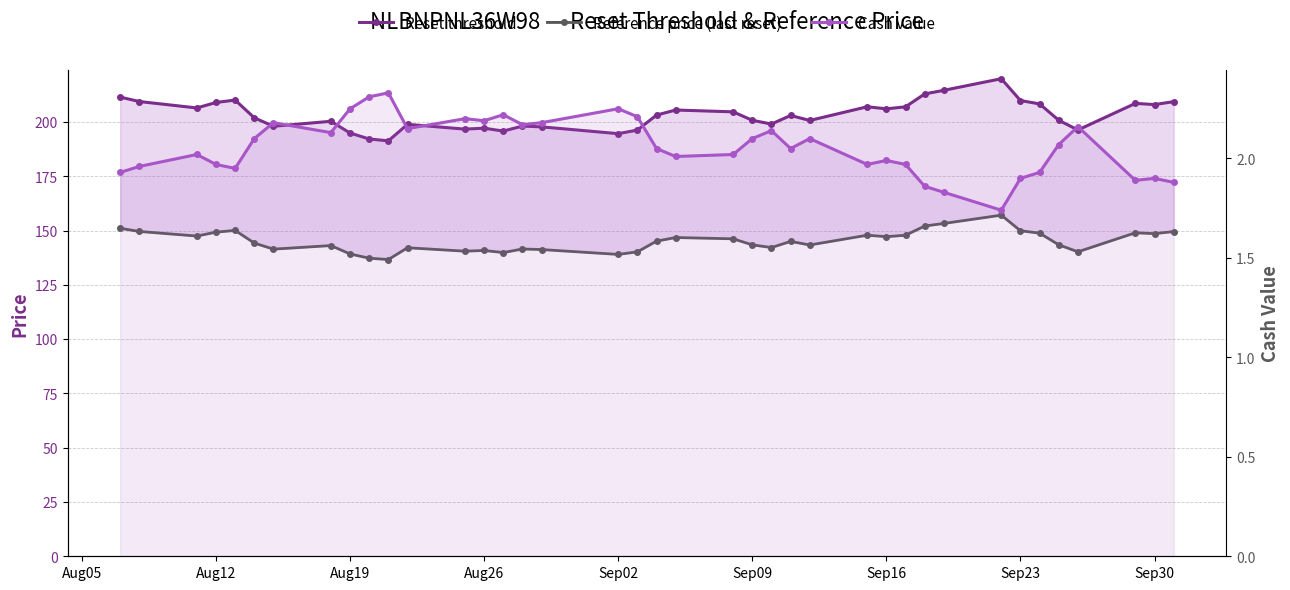

Which series has the widest spread of values?

Reset threshold